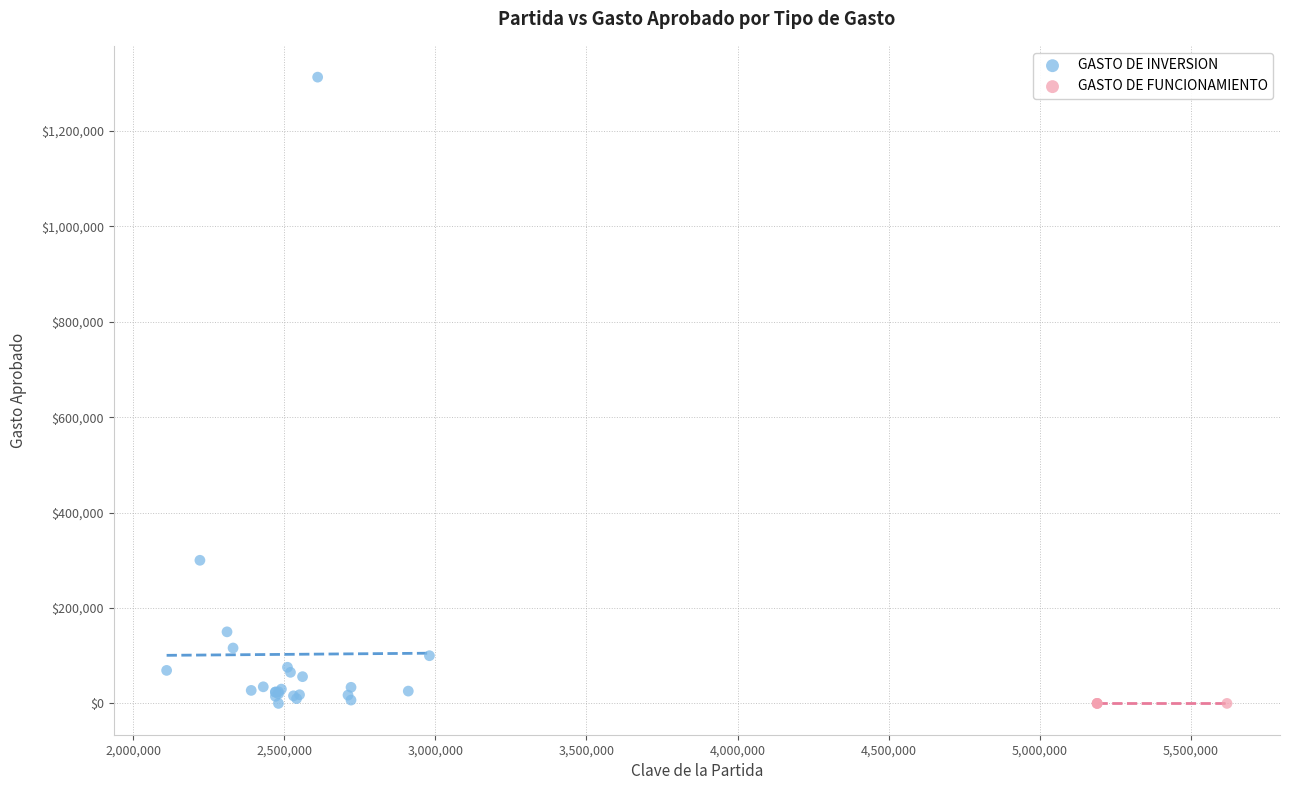

Which series reaches the maximum Y coordinate?

GASTO DE INVERSION